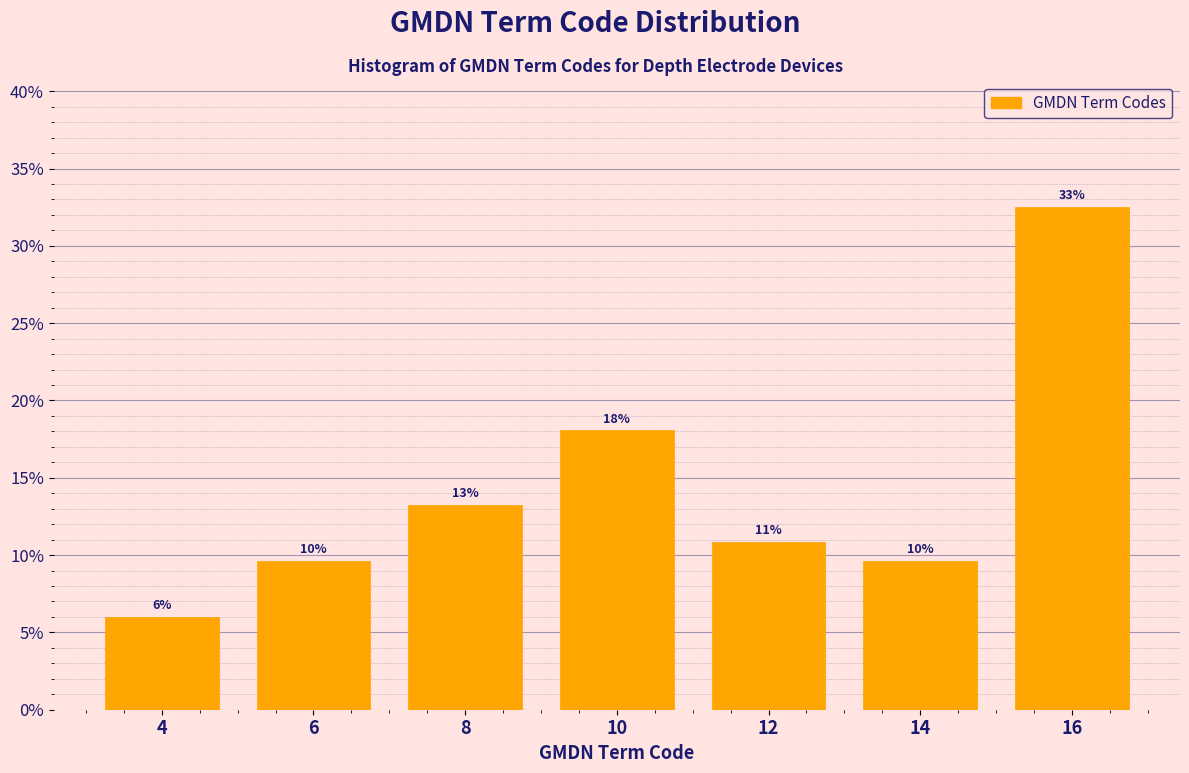

How many bars are there in total?

7